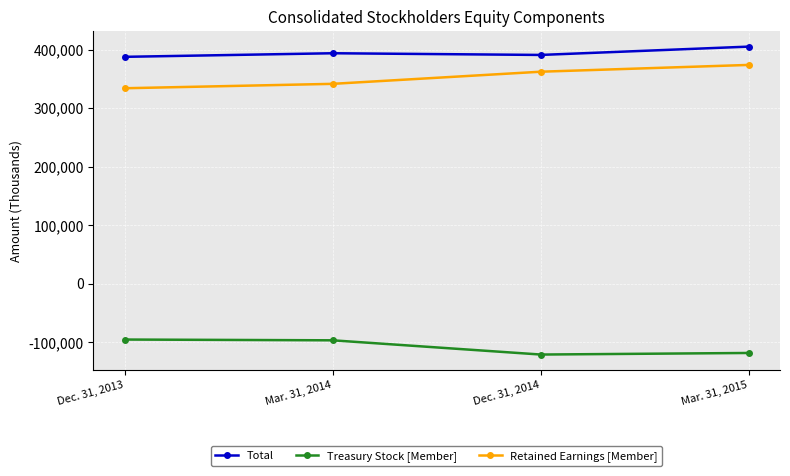

What is the highest value of the Retained Earnings [Member] series?

373812